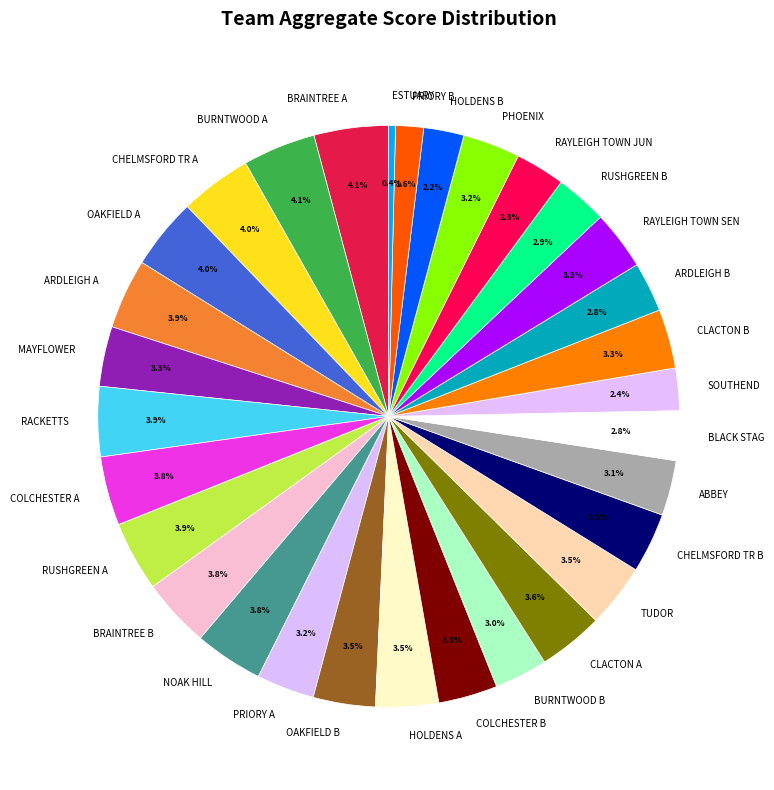

How much of the chart is everything except SOUTHEND?

97.6%